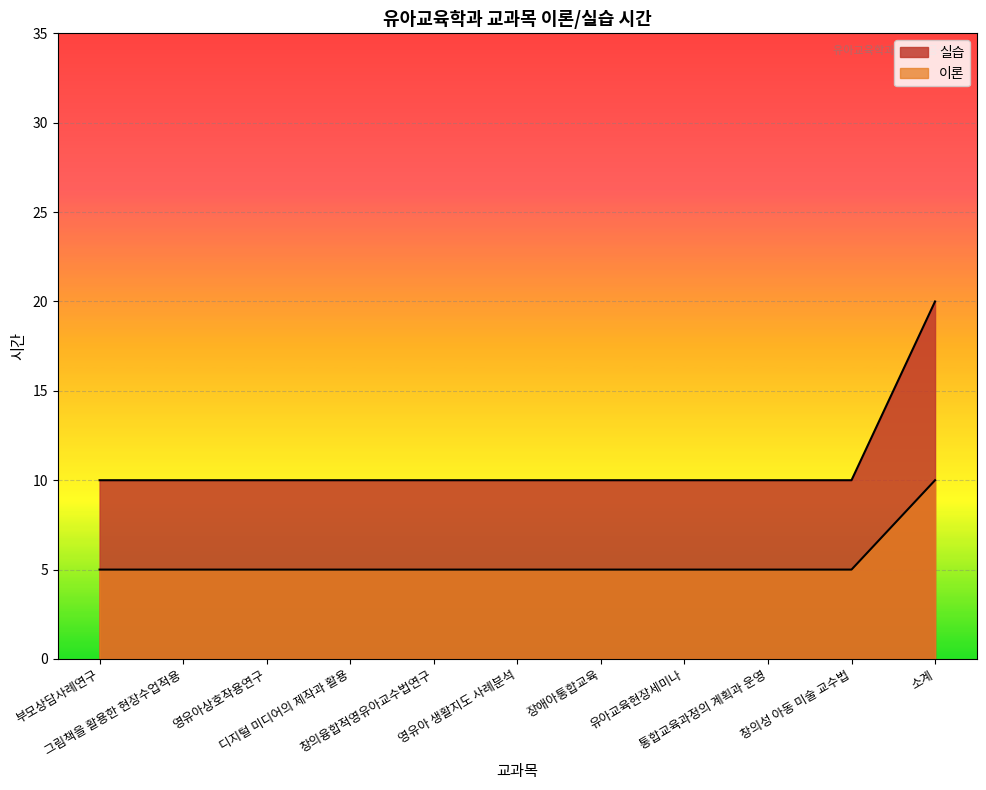

True or false: 이론 and 실습 cross at least once.

False